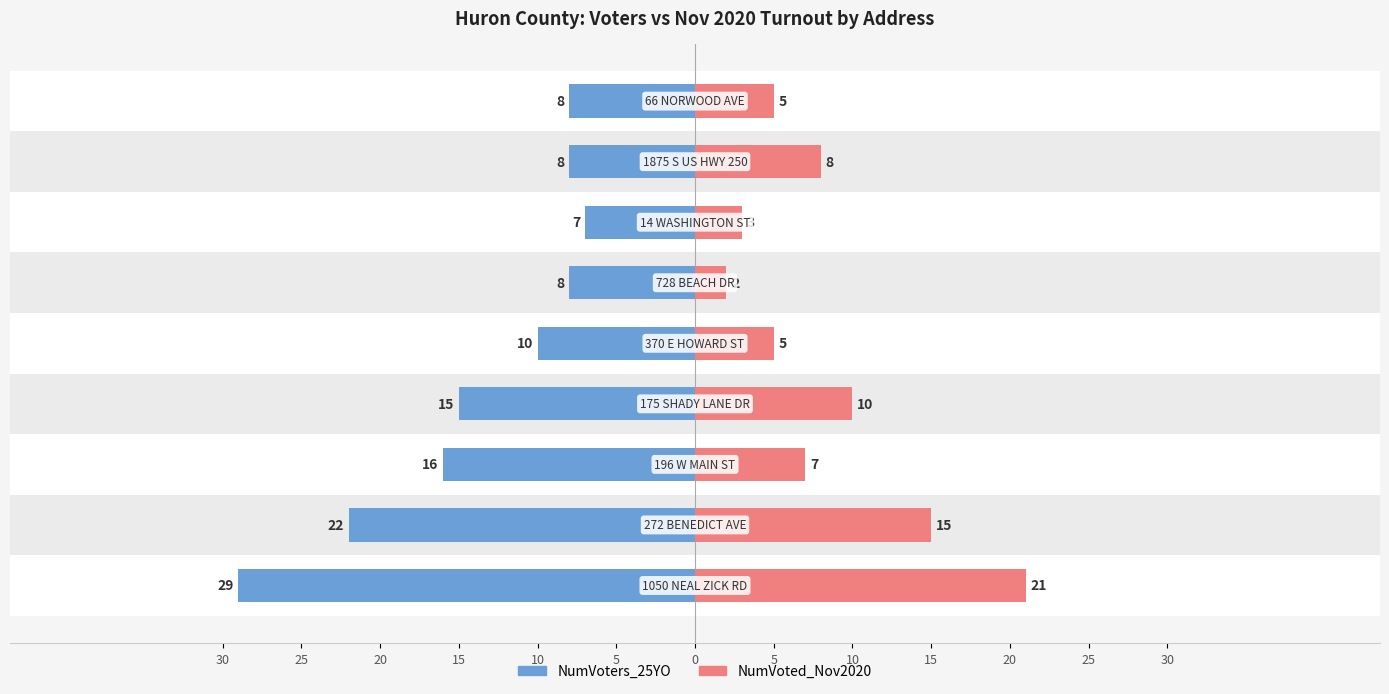

Reading left to right, list all the values displayed in this chart.

NumVoters_25YO: -29	-22	-16	-15	-10	-8	-7	-8	-8
NumVoted_Nov2020: 21	15	7	10	5	2	3	8	5